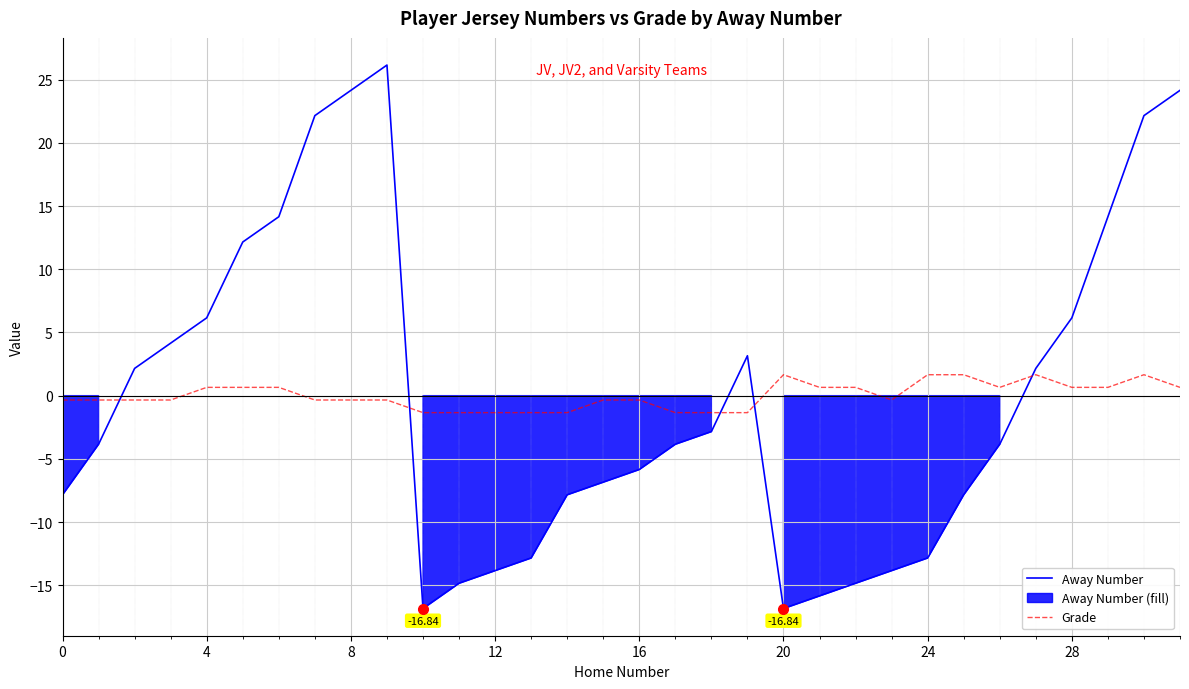

Rank the series at 13 from highest to lowest value.

Grade, Away Number